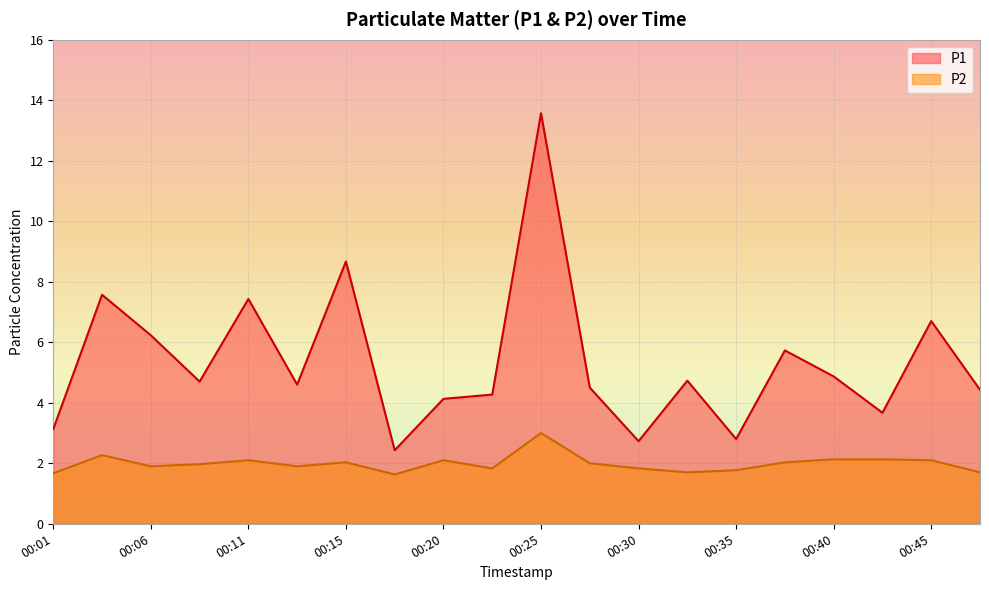

Reading right to left, extract all data points from this chart.

P1: 00:48=4.4	00:45=6.7	00:43=3.7	00:40=4.9	00:38=5.7	00:35=2.8	00:33=4.7	00:30=2.7	00:28=4.5	00:25=13.6	00:23=4.3	00:20=4.1	00:18=2.4	00:15=8.7	00:13=4.6	00:11=7.4	00:08=4.7	00:06=6.2	00:03=7.6	00:01=3.1
P2: 00:48=1.7	00:45=2.1	00:43=2.1	00:40=2.1	00:38=2.0	00:35=1.8	00:33=1.7	00:30=1.8	00:28=2.0	00:25=3.0	00:23=1.8	00:20=2.1	00:18=1.6	00:15=2.0	00:13=1.9	00:11=2.1	00:08=2.0	00:06=1.9	00:03=2.3	00:01=1.7